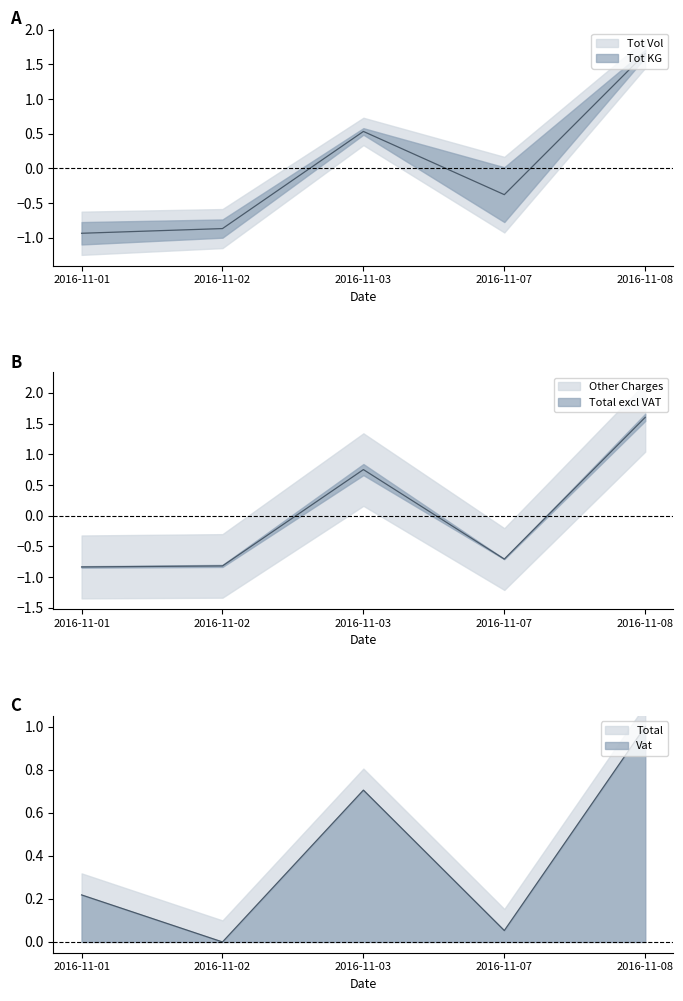

Which series has the widest spread of values?

Other Charges